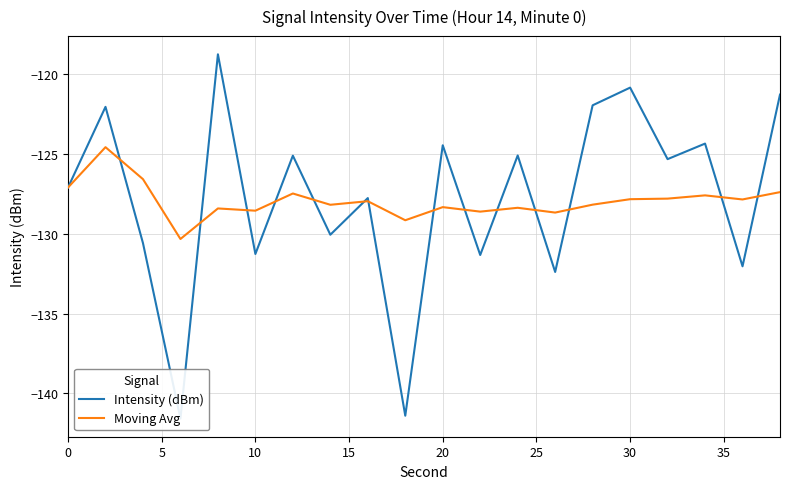

The Moving Avg series shows -128.6 at 10. True or false?

True